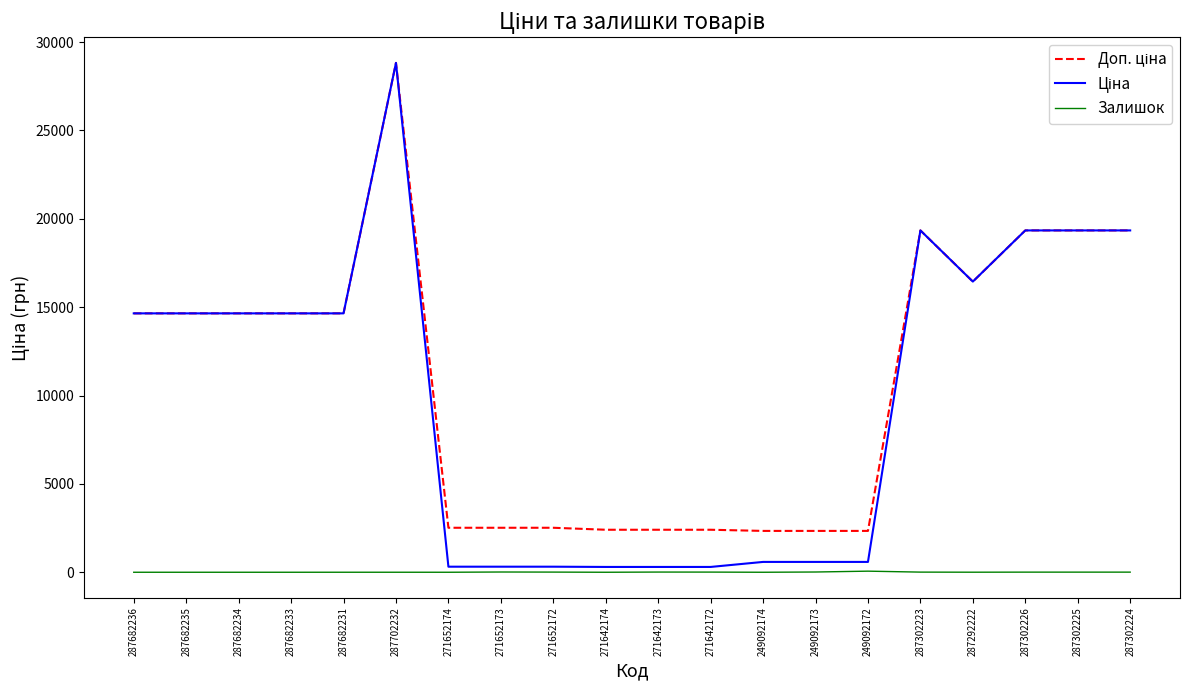

What is the maximum value shown in the chart?

28821.8